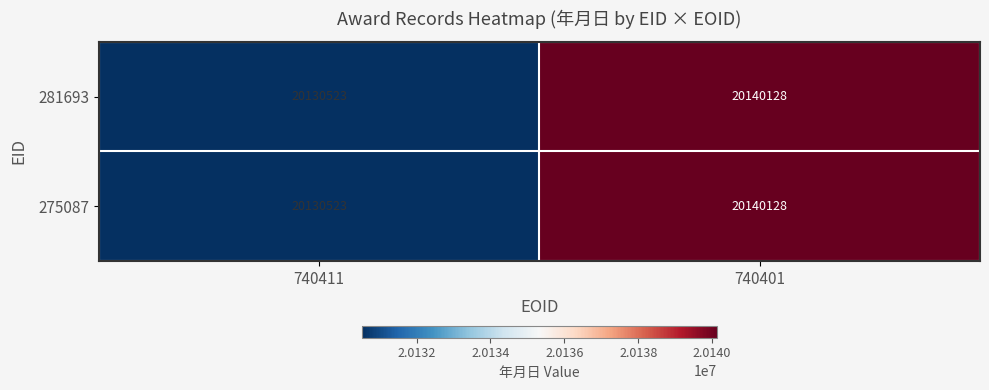

What is the average value of the 275087 series?

20135326